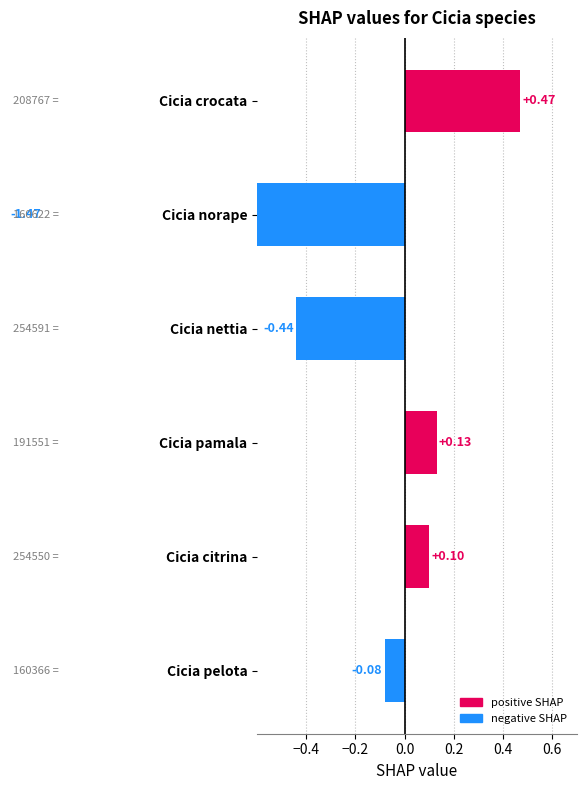

What is the approximate value at Cicia citrina?

0.1